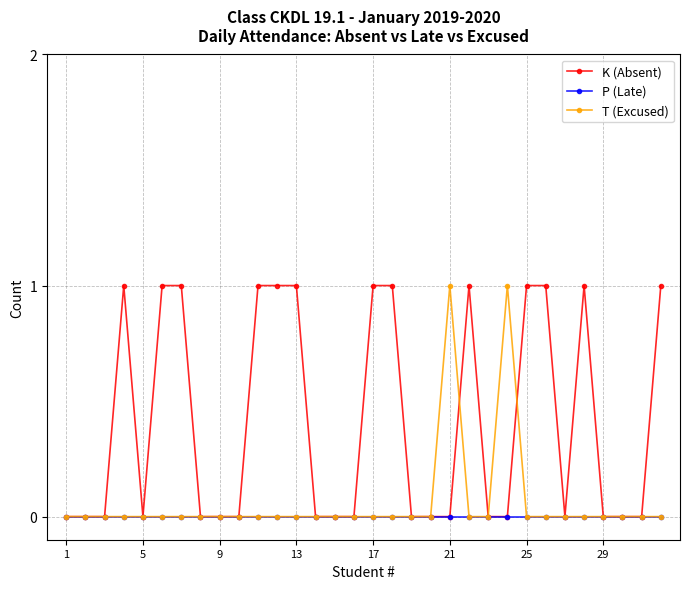

True or false: T (Excused) has more than 1 interior local peaks.

True